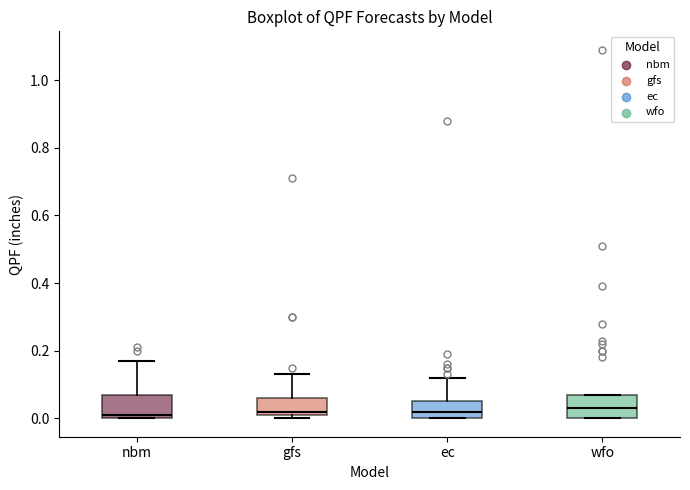

Reading left to right, transcribe this box plot: for each box, give where its median line is, the range the box spans, and where its two whiskers end, as read against the y-axis. The values are not printed on the chart, so give them approximately, as read against the axis.

nbm: median 0.02, box 0.00 to 0.08, whiskers 0.00 to 0.18
gfs: median 0.02 (just above the box's lower edge), box 0.02 to 0.06, whiskers 0.00 to 0.14
ec: median 0.02, box 0.00 to 0.06, whiskers 0.00 to 0.12
wfo: median 0.04, box 0.00 to 0.08, whiskers 0.00 to 0.08